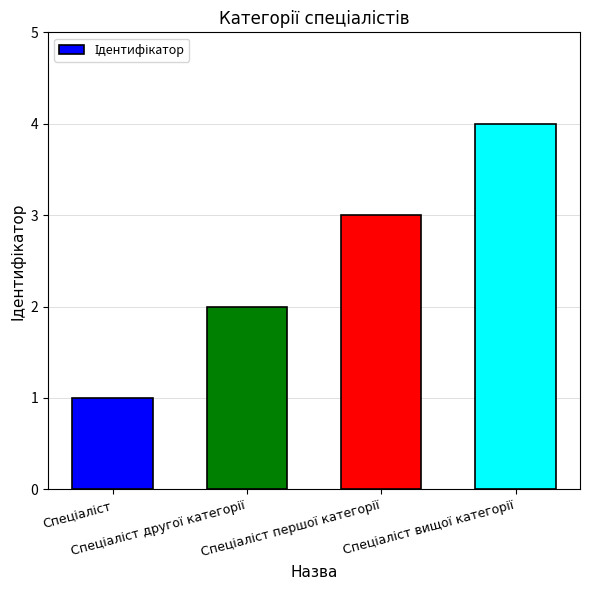

What is the sum of all values?

10